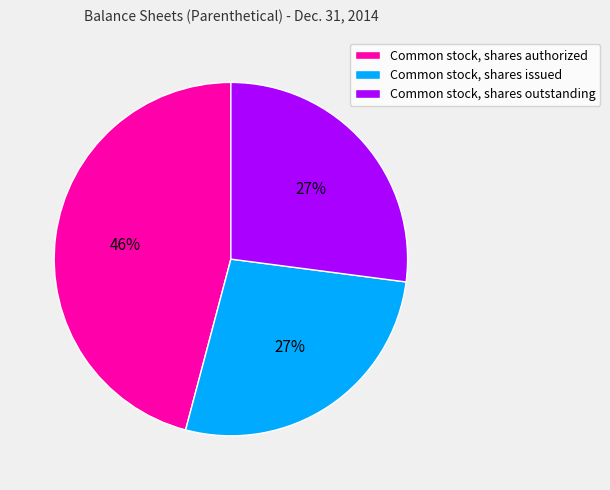

How many slices are in this pie chart?

3